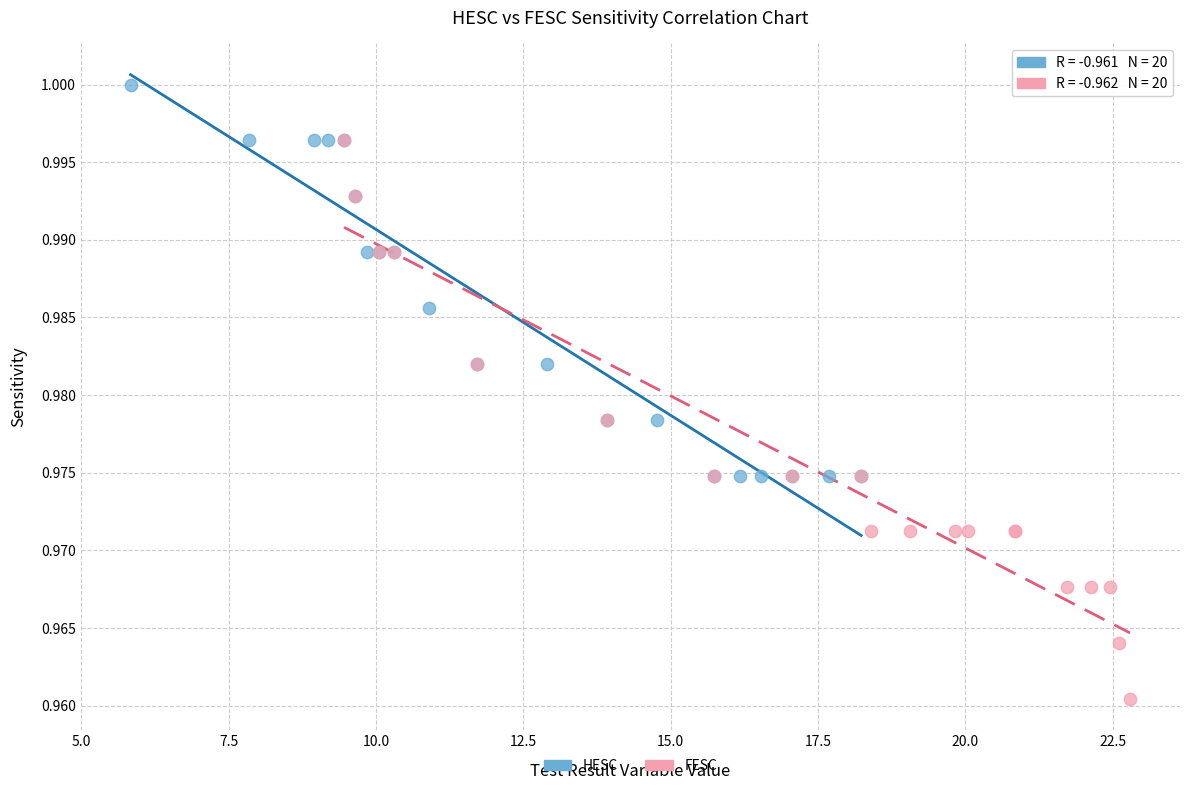

Which series contains the lowest Y value?

FESC